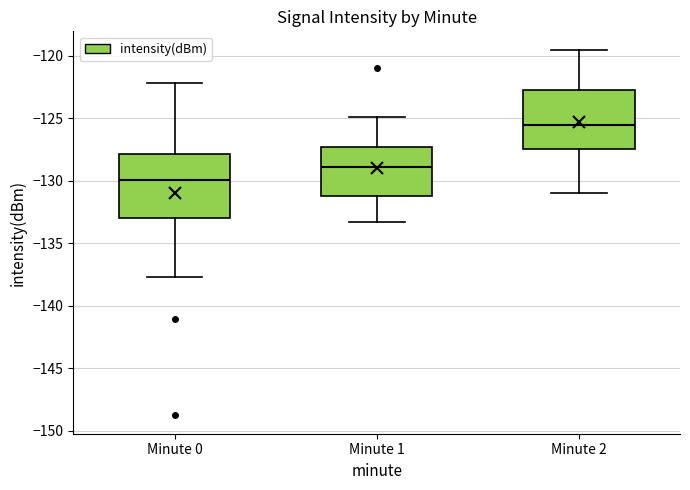

Which box has the highest median line?

Minute 2